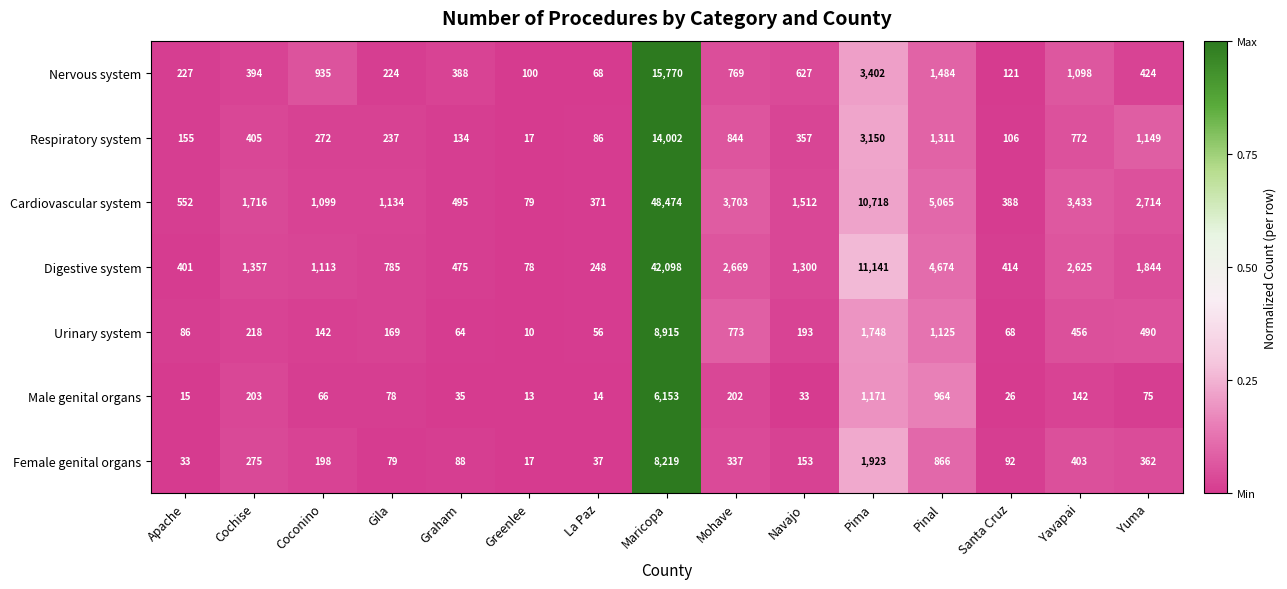

List the series in order of their peak value, highest first.

Cardiovascular system, Digestive system, Nervous system, Respiratory system, Urinary system, Female genital organs, Male genital organs